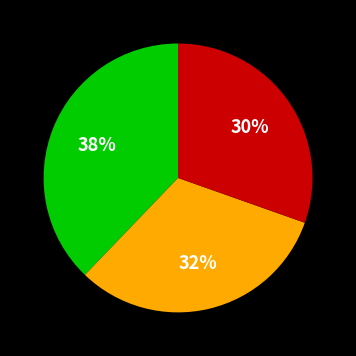

To the nearest percent, what is the average slice percentage?

33%